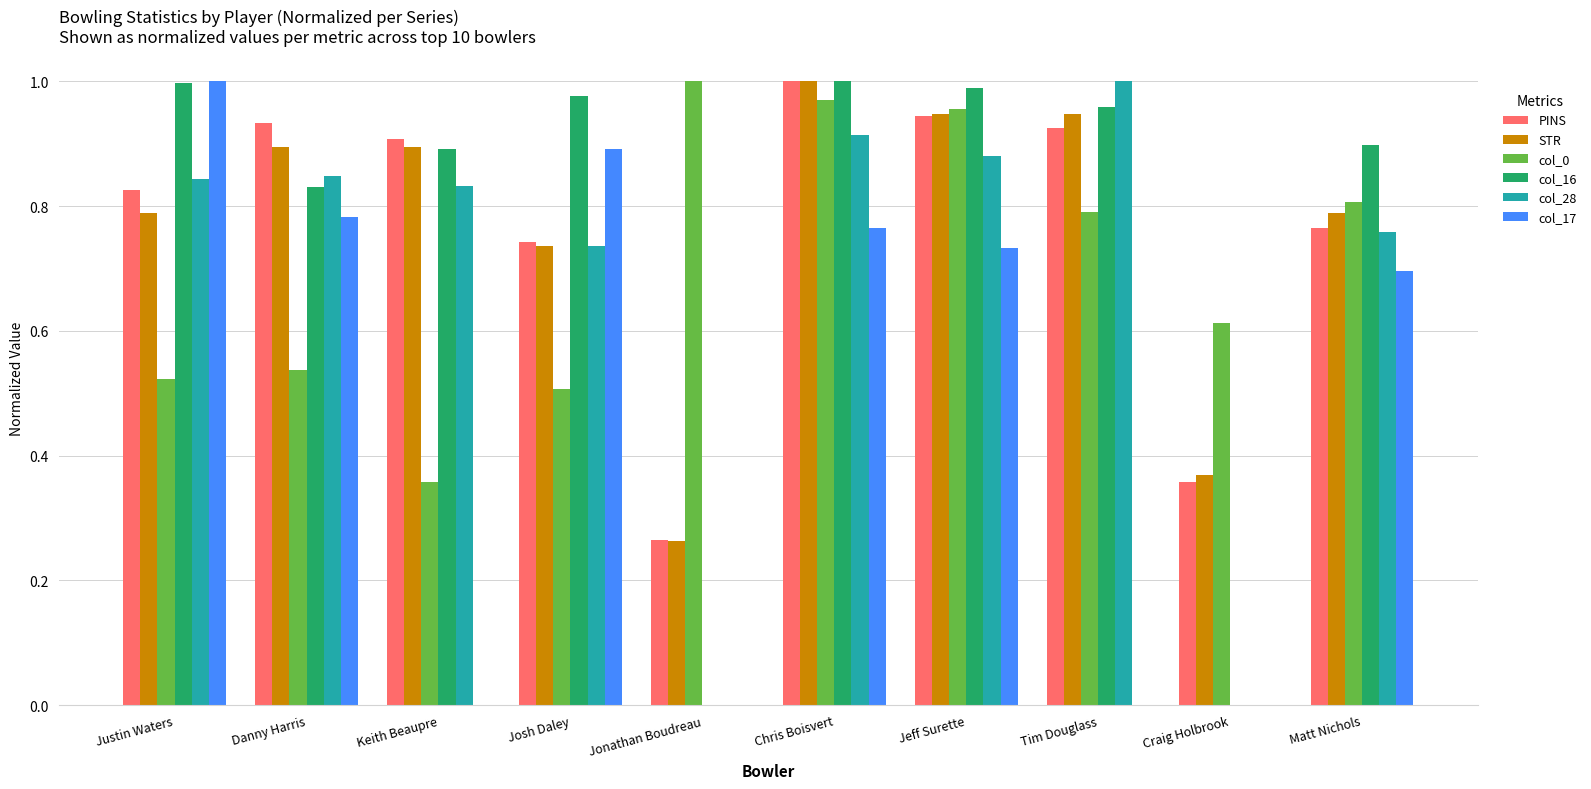

Which series changed the most between Danny Harris and Keith Beaupre?

col_17